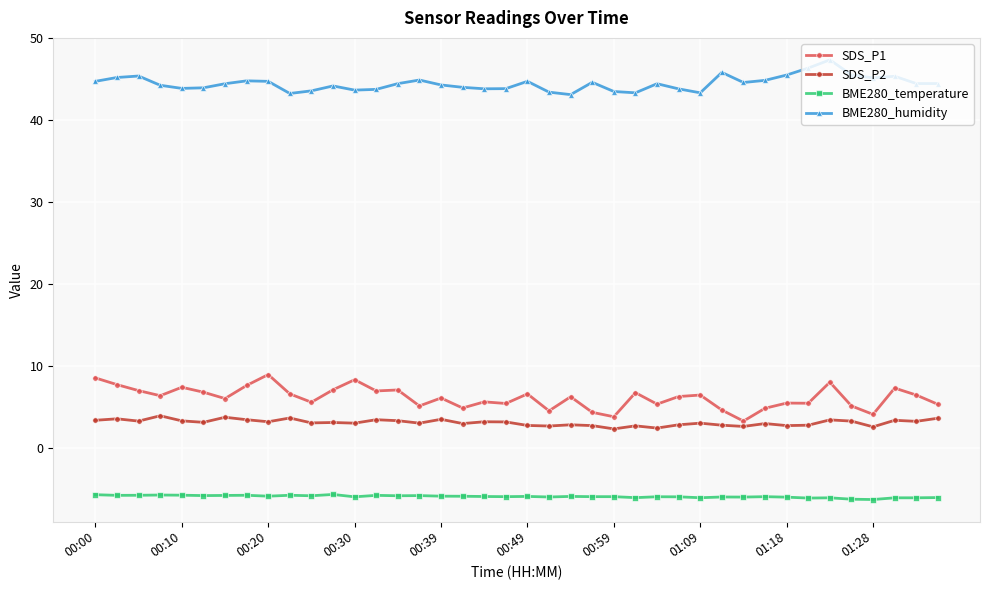

What is the difference between the second highest and second lowest values in the SDS_P2 series?

1.3